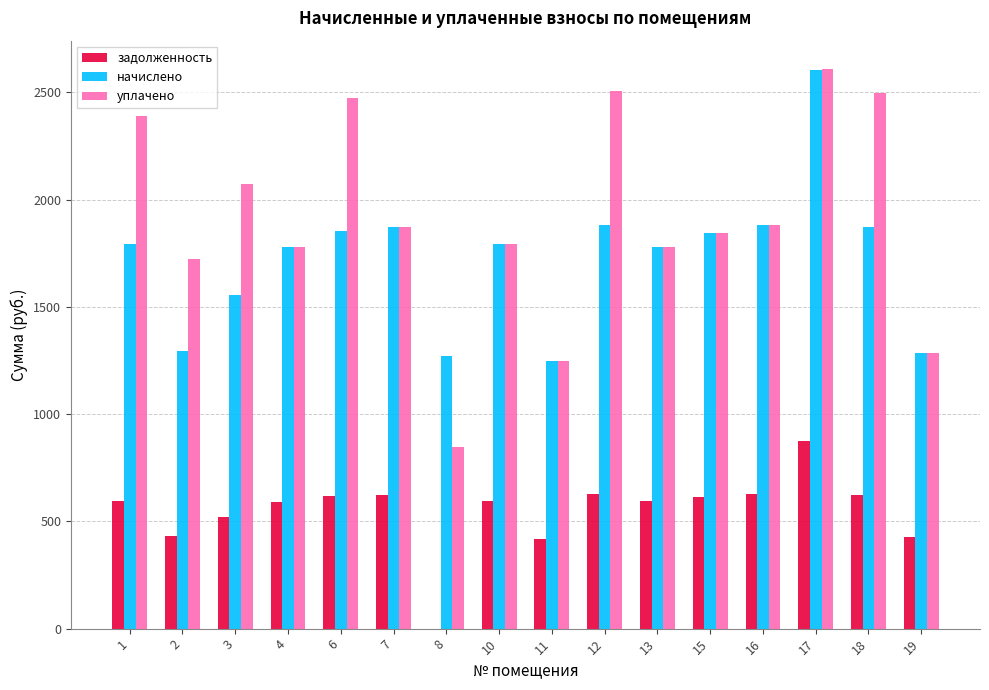

What are all the series names shown in the legend?

задолженность, начислено, уплачено